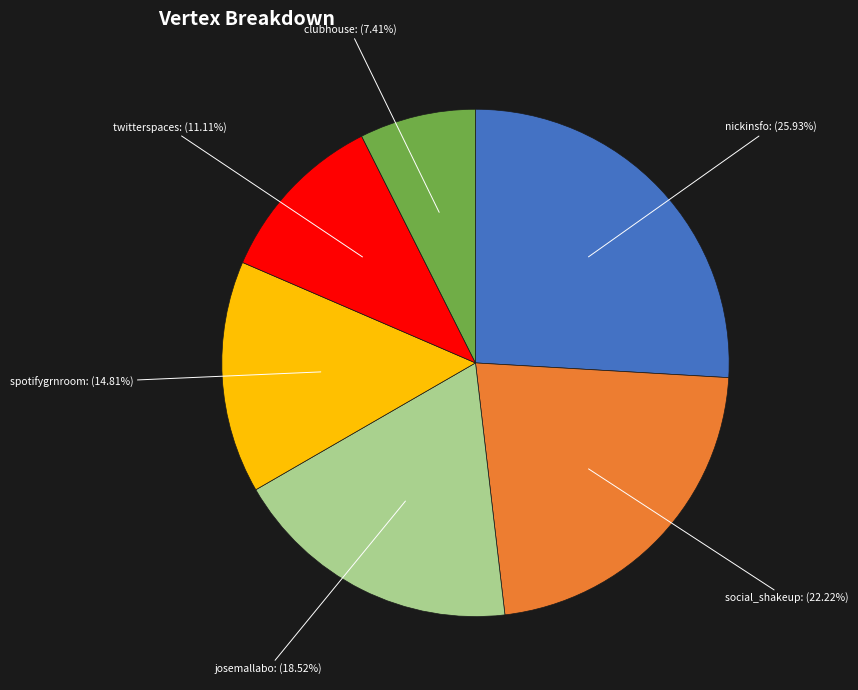

Between spotifygrnroom and nickinsfo, which is larger?

nickinsfo